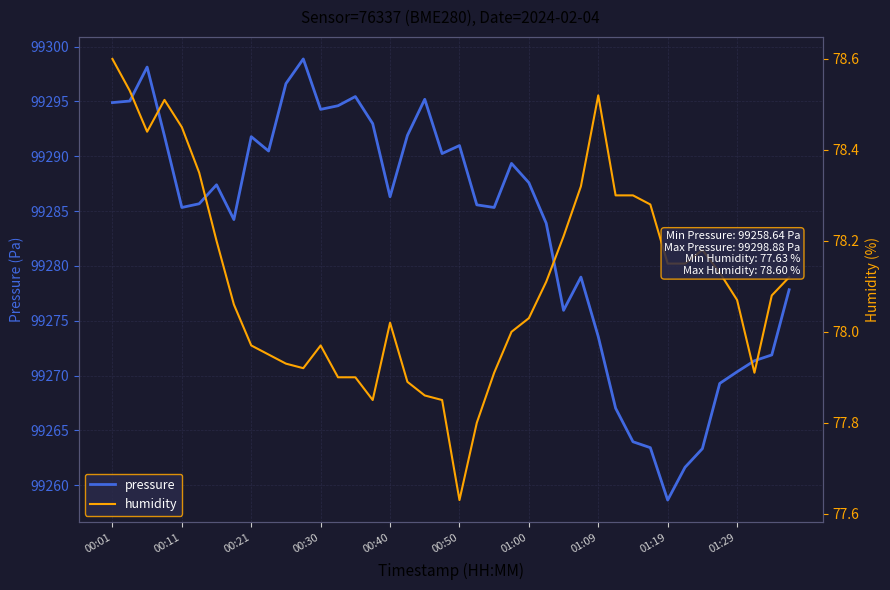

The value of humidity at 23 is 78.0. True or false?

True